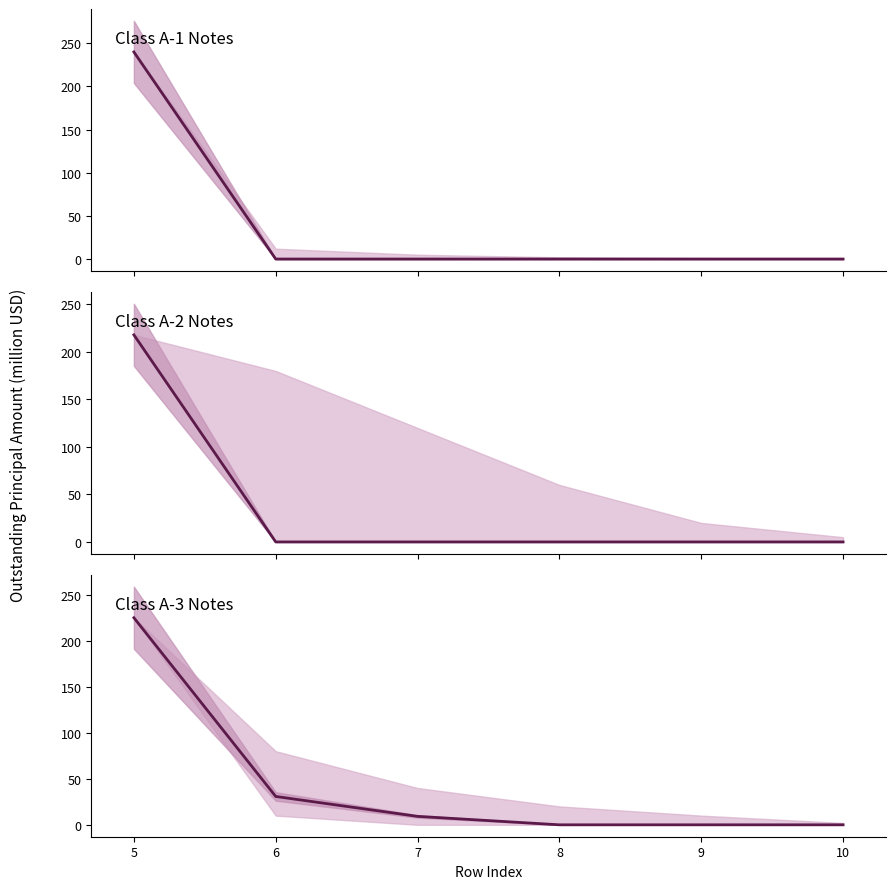

Is this an area chart (filled region under the line)?

No